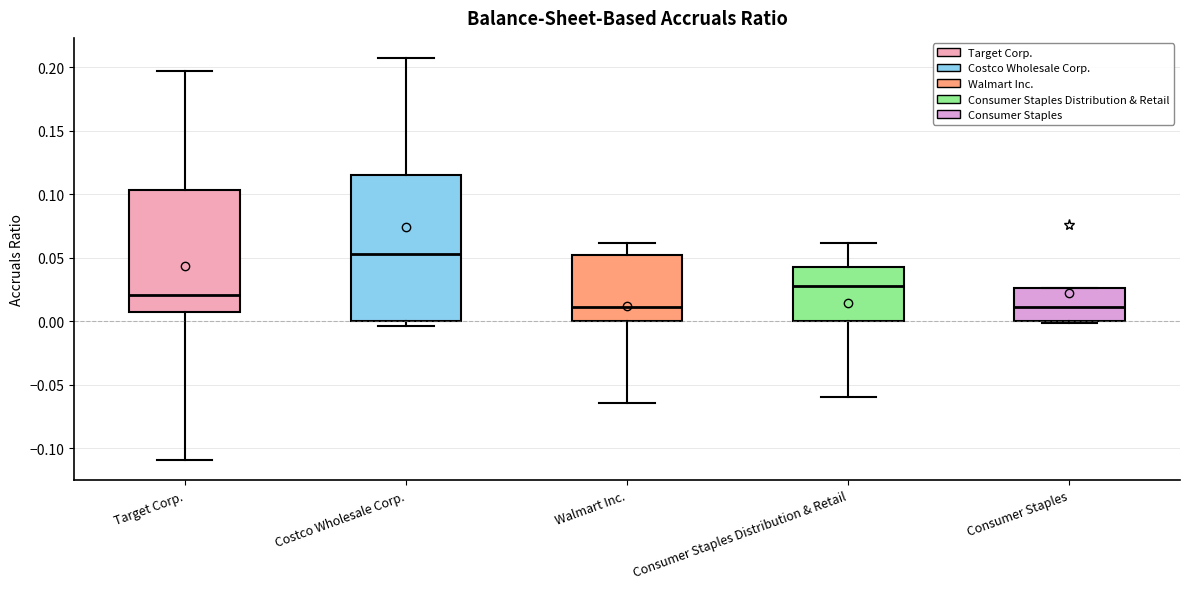

Reading left to right, read every box against the y-axis: the position of its median line, the range the box covers, and the ends of its whiskers. The values are not printed on the chart, so give them approximately, as read against the axis.

Target Corp.: median 0.020, box 0.005 to 0.105, whiskers -0.110 to 0.195
Costco Wholesale Corp.: median 0.055, box 0.000 to 0.115, whiskers -0.005 to 0.205
Walmart Inc.: median 0.010, box 0.000 to 0.050, whiskers -0.065 to 0.060
Consumer Staples Distribution & Retail: median 0.030, box 0.000 to 0.045, whiskers -0.060 to 0.060
Consumer Staples: median 0.010, box 0.000 to 0.025, whiskers 0.000 to 0.025